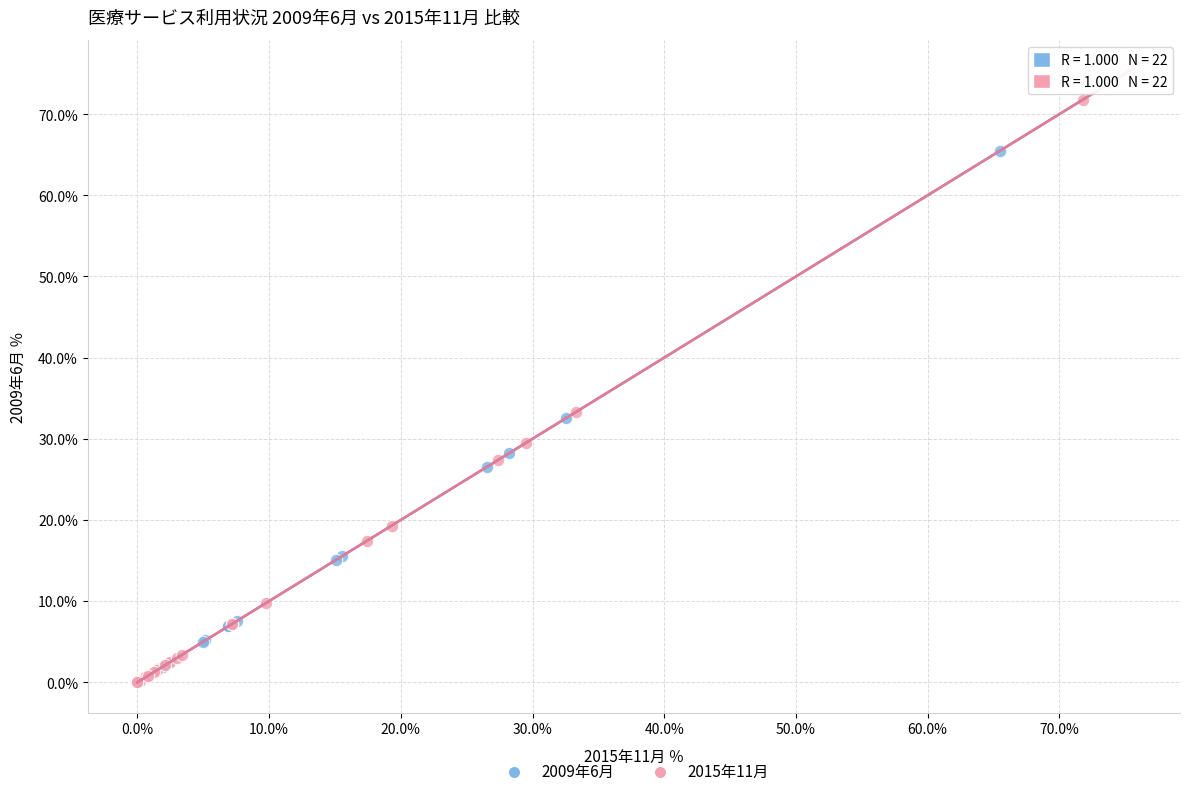

Which series has the largest Y range (max minus min)?

2015年11月